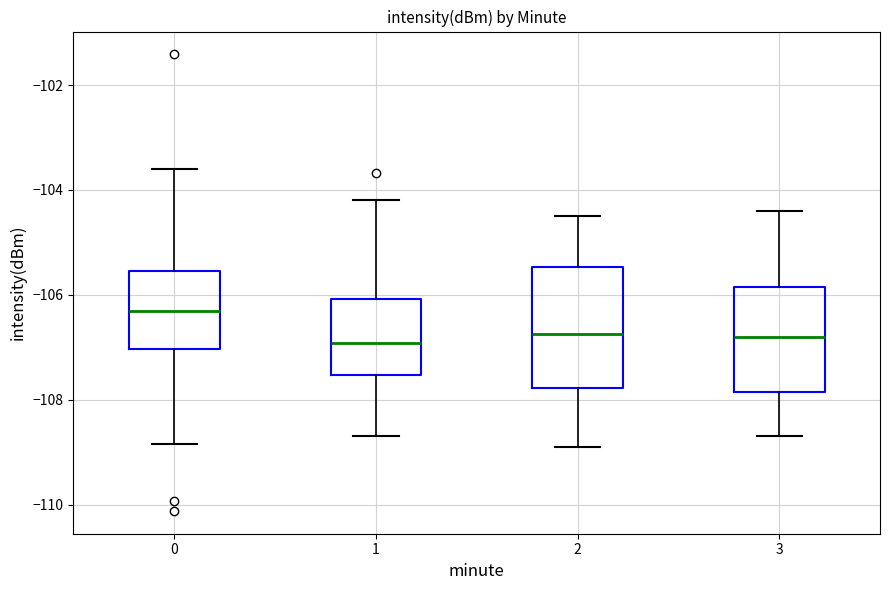

Which box is the tallest, from its lower edge to its upper edge?

2